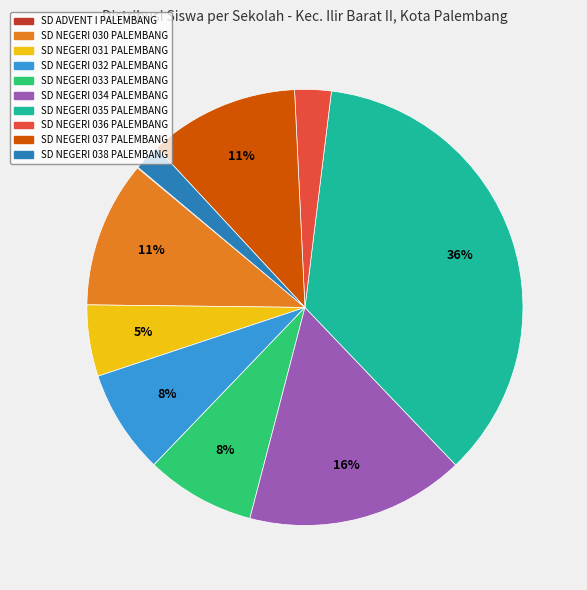

Which slice is the largest?

SD NEGERI 035 PALEMBANG